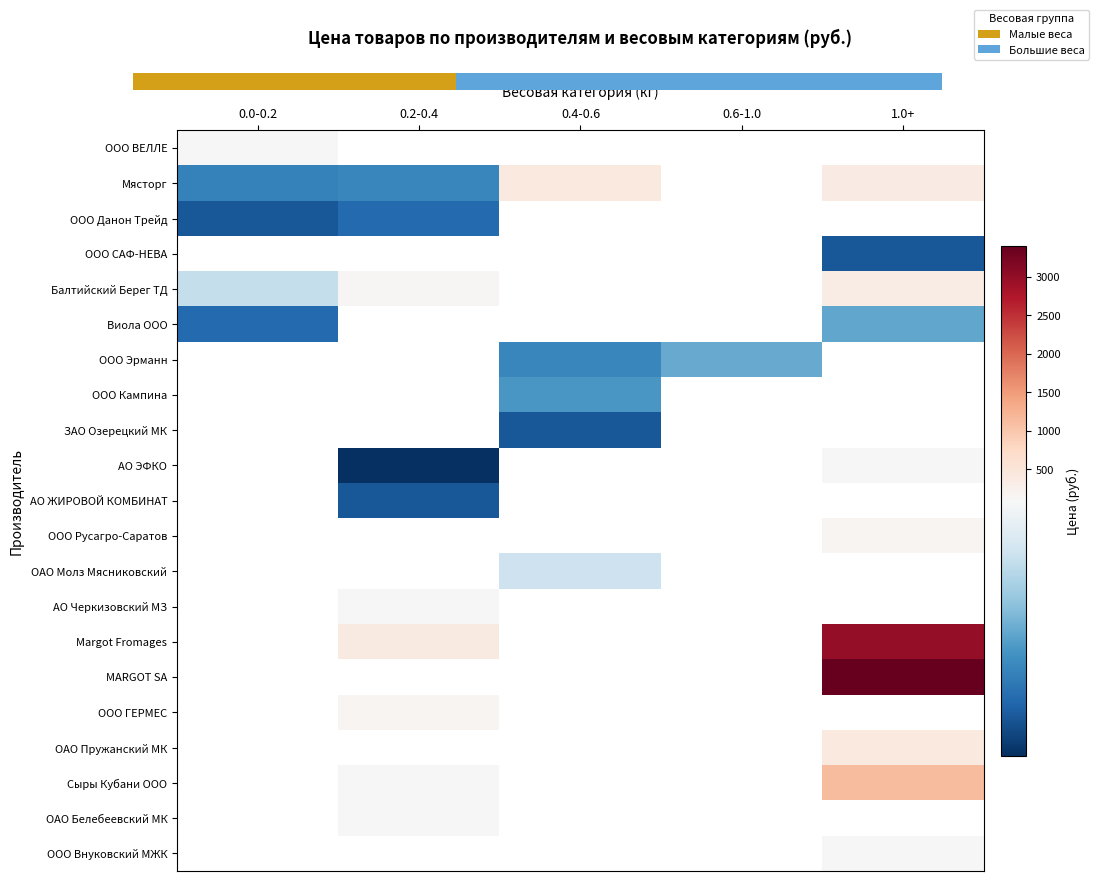

True or false: Виола ООО has a value of 55.0 at 1.0+.

True